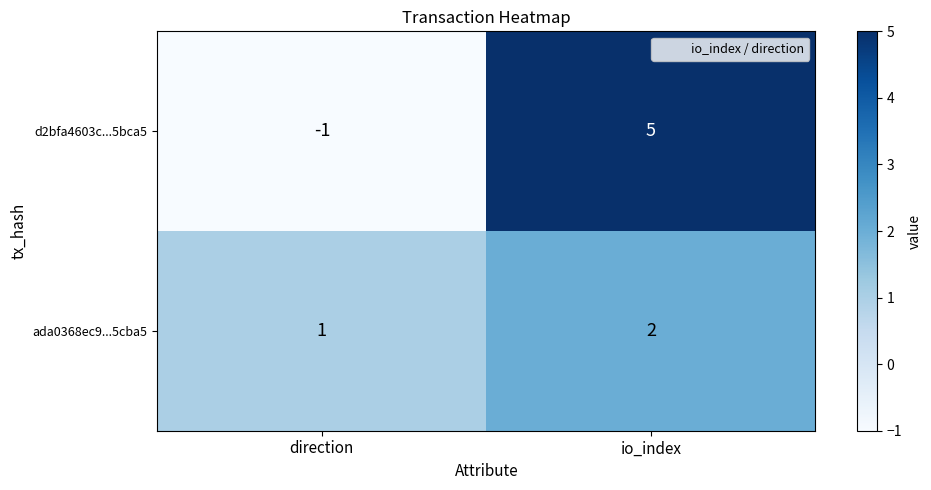

What is the difference between the highest and lowest values at direction?

2